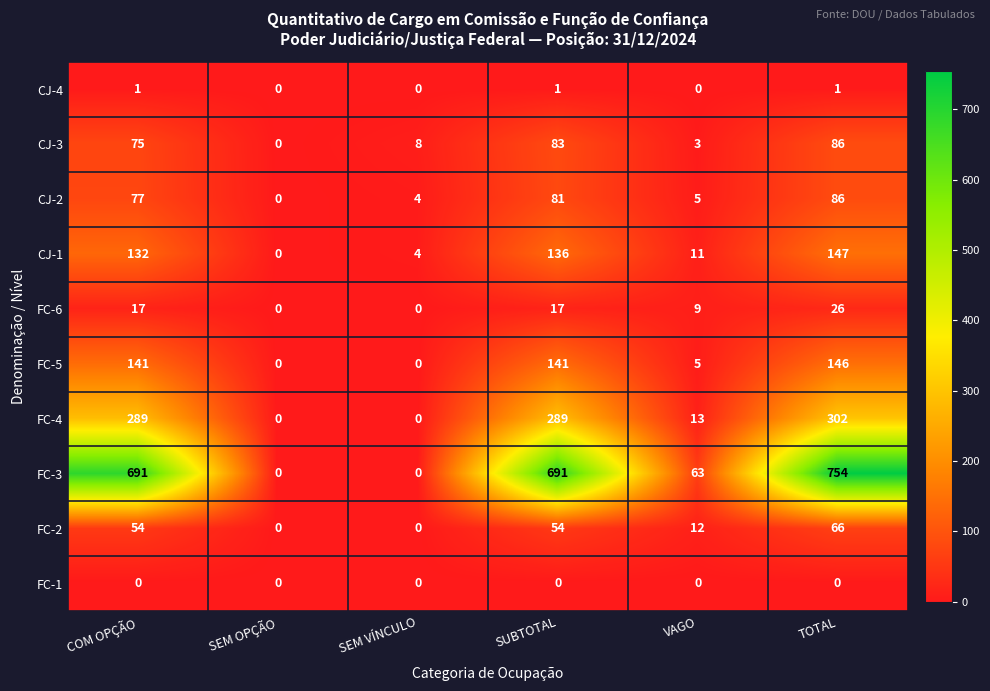

Is it true that FC-2 equals 32 at SEM OPÇÃO?

False